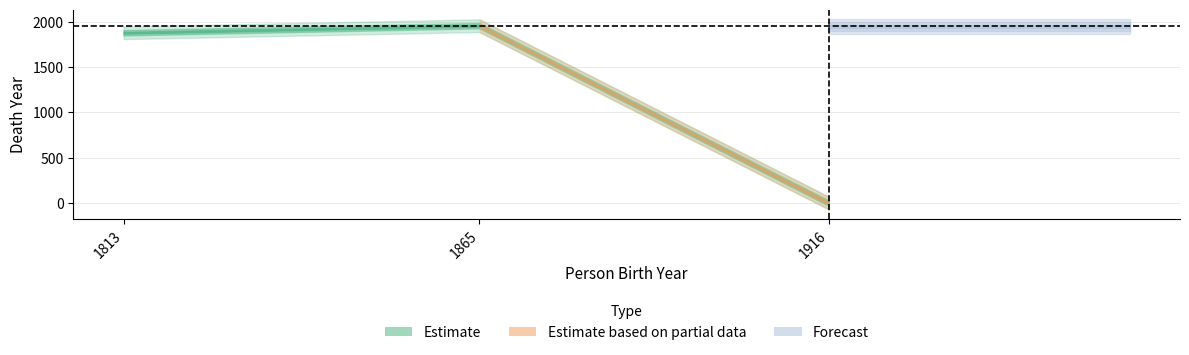

How many positive values are there?

2